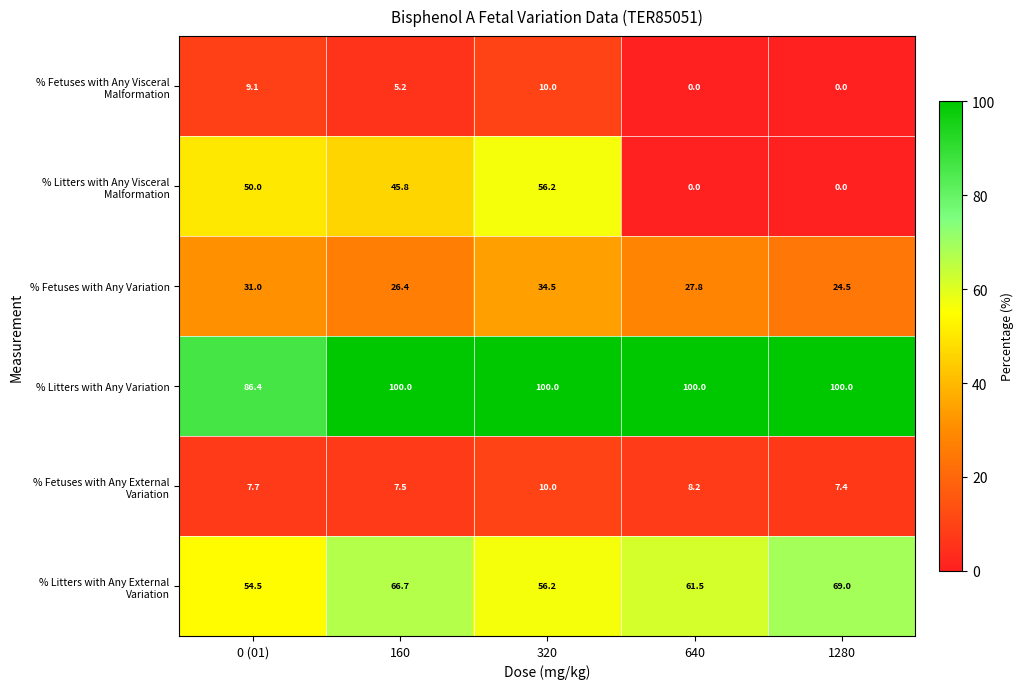

At which label is % Fetuses with Any Variation closest to 29?

640